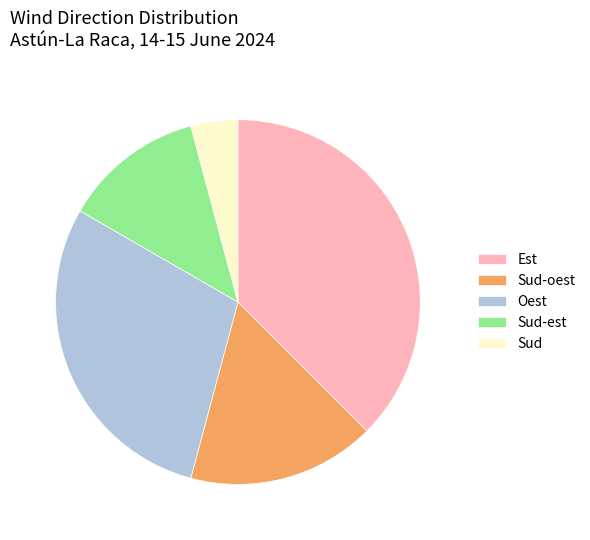

Which slice is the largest?

Est